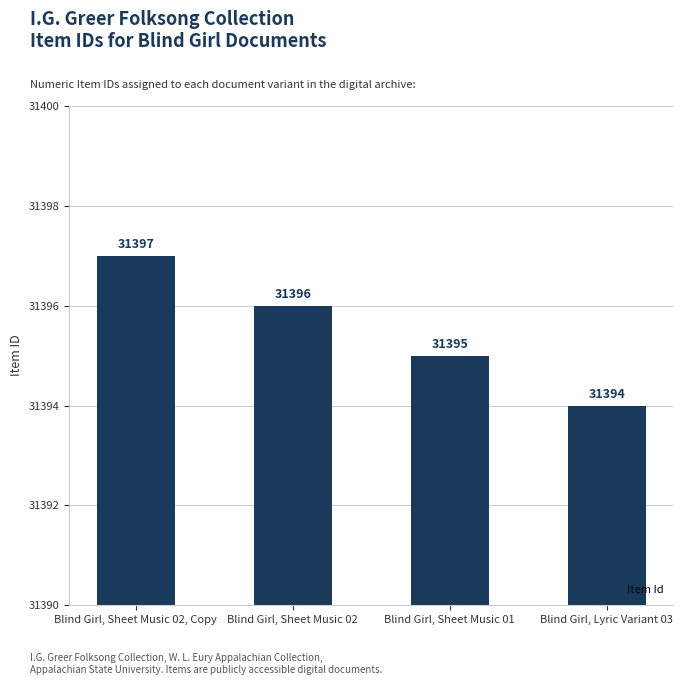

The chart shows a value of 31394 at Blind Girl, Lyric Variant 03. True or false?

True